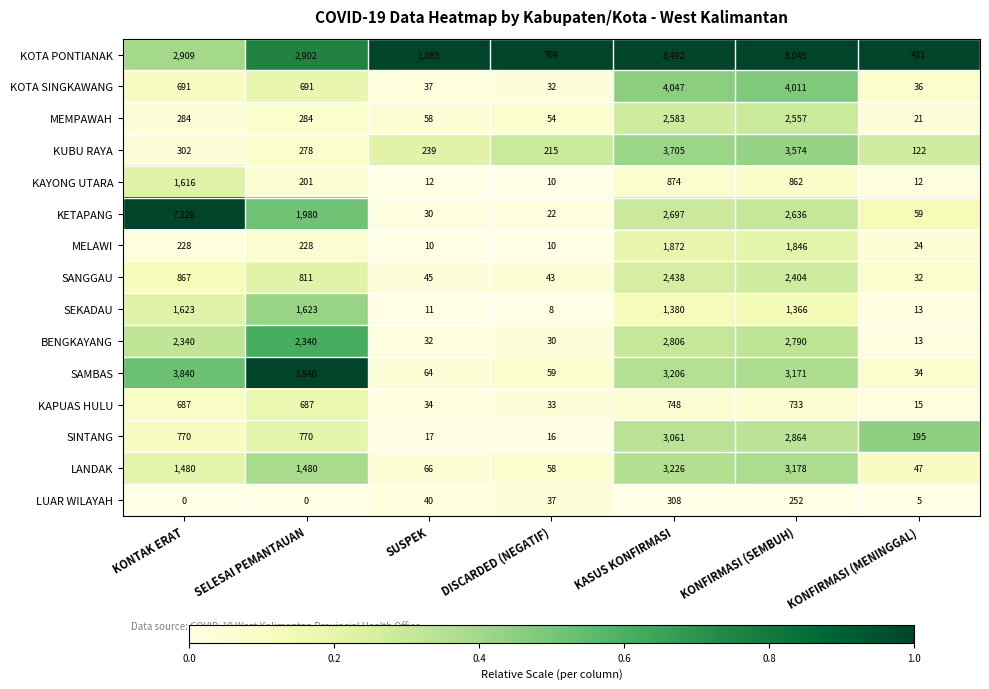

Is it true that KETAPANG equals 2697 at KASUS KONFIRMASI?

True